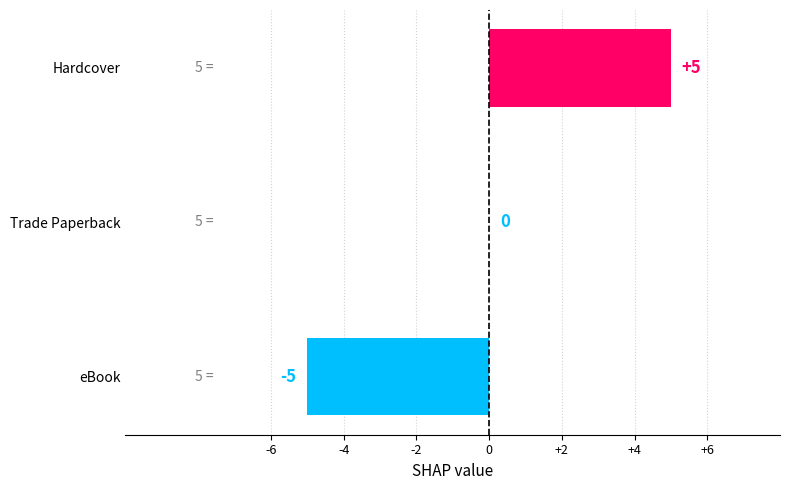

The chart shows a value of 0 at Trade Paperback. True or false?

True